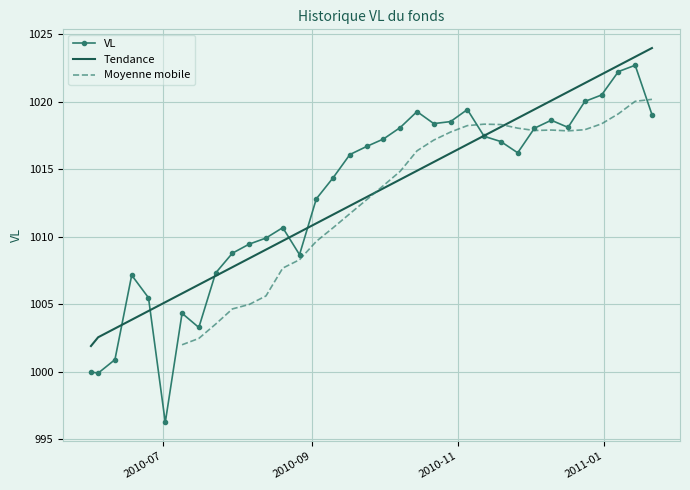

True or false: there are more than 0 points higher than both neighbors.

True